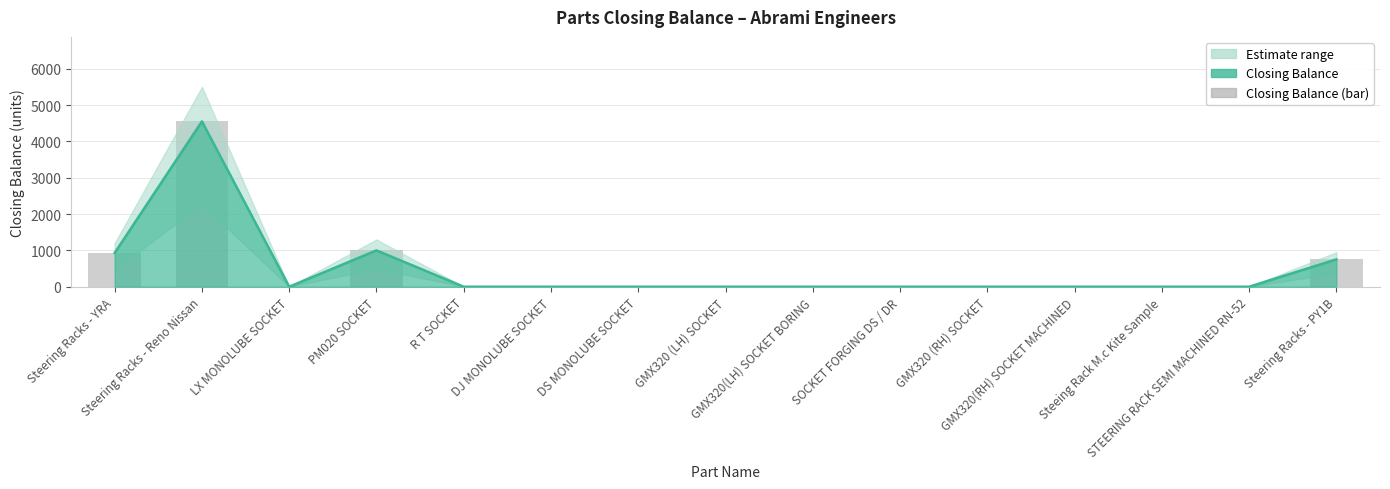

True or false: the data shows 200 at Steering Racks - PY1B.

False